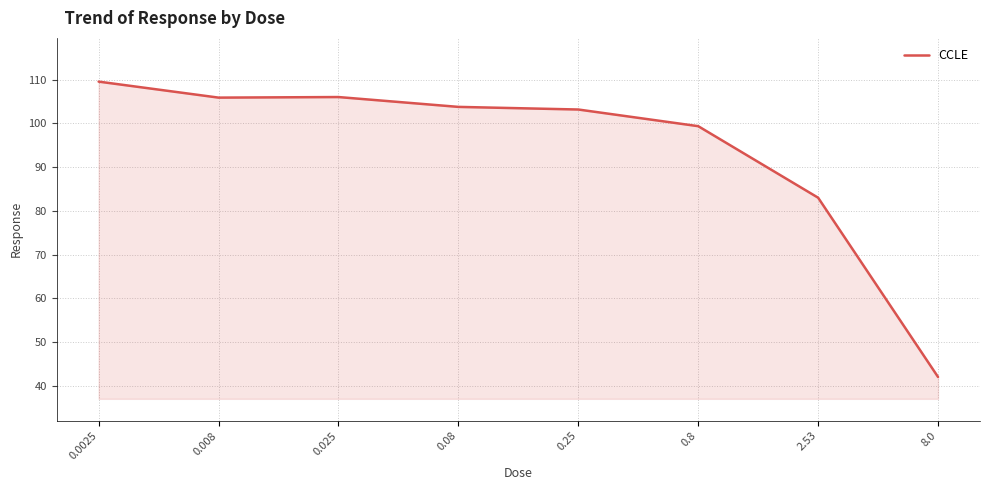

How many lines are shown in the chart?

1